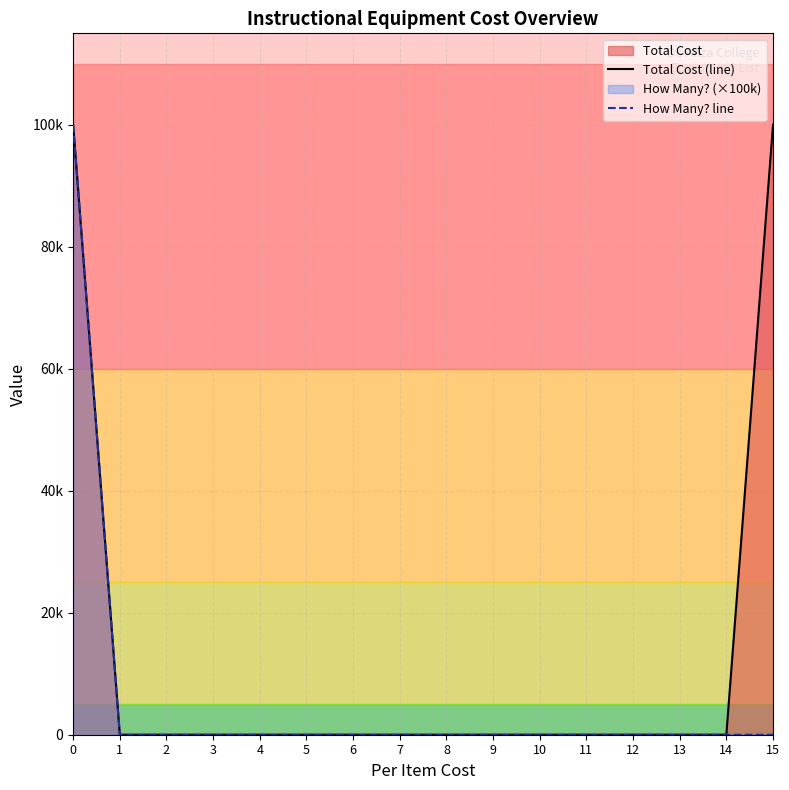

What is the maximum value shown in the chart?

100000